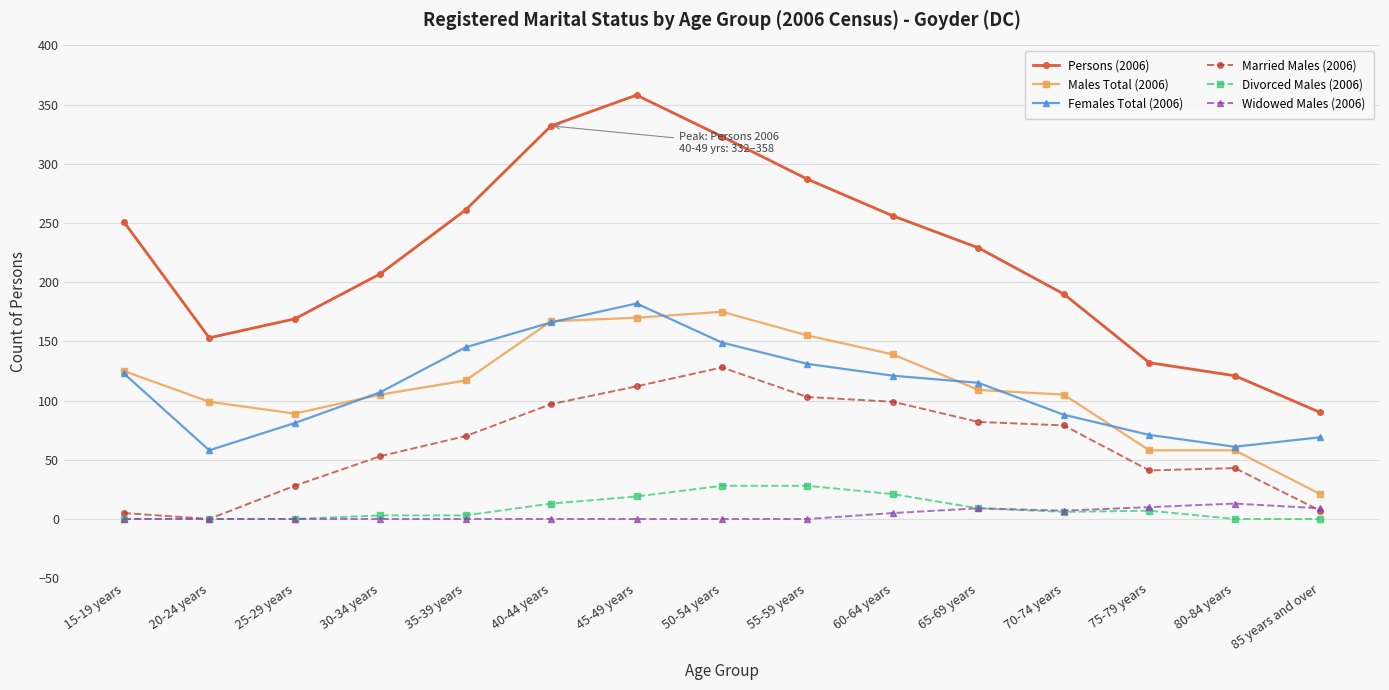

True or false: Females Total (2006) and Married Males (2006) cross at least once.

False